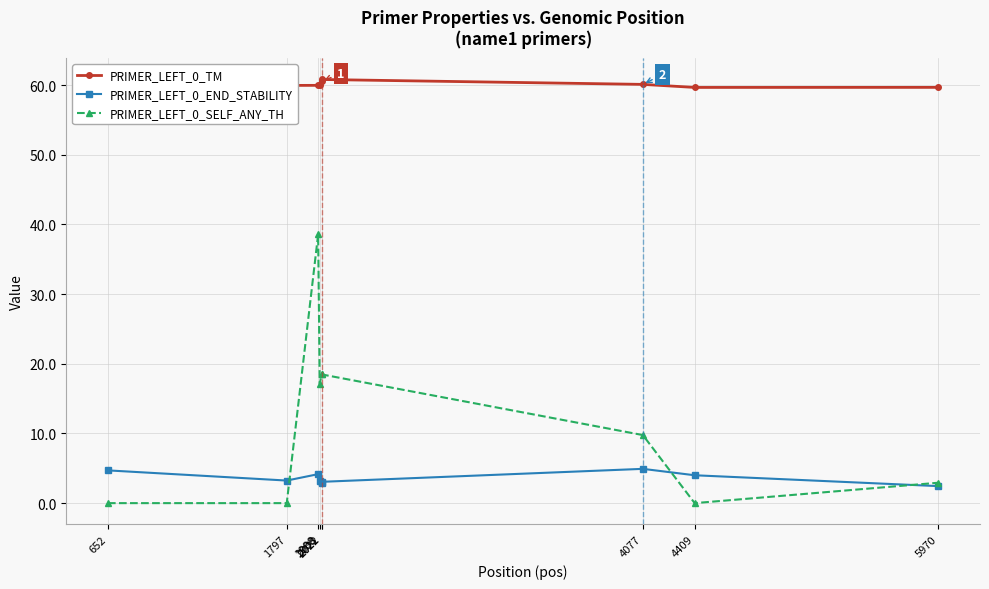

What is the maximum value shown in the chart?

60.8